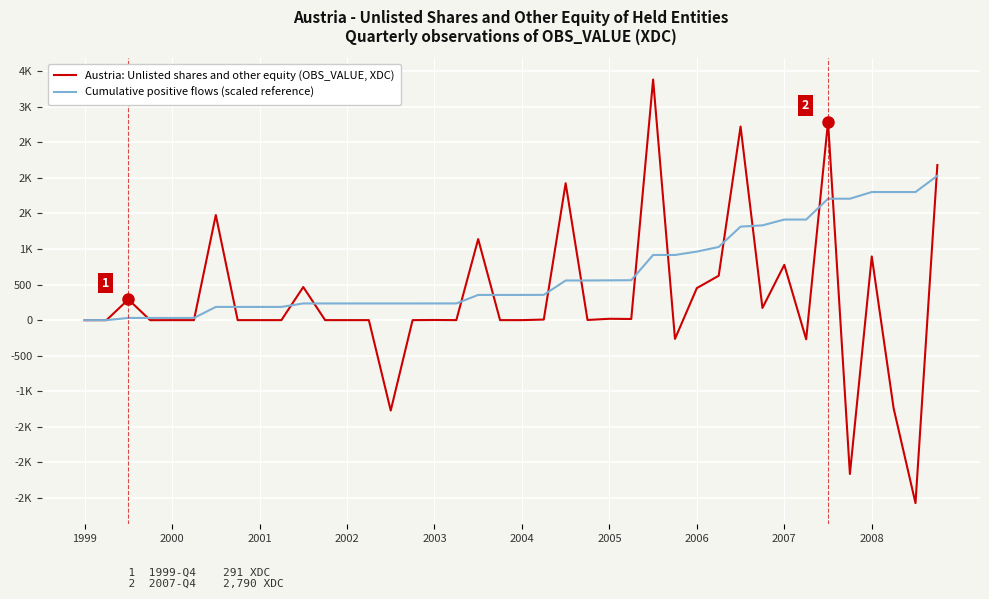

List the series in order of their peak value, lowest first.

Cumulative positive flows (scaled reference), Austria: Unlisted shares and other equity (OBS_VALUE, XDC)